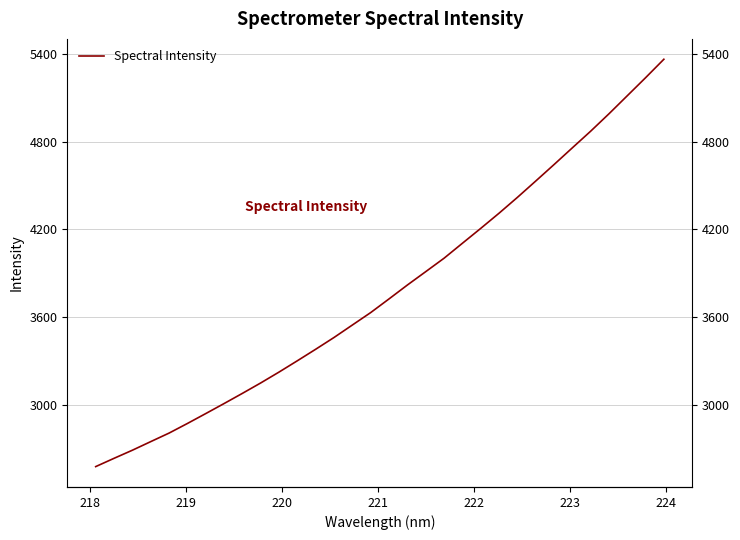

What is the difference between the maximum and second lowest values?

2728.6